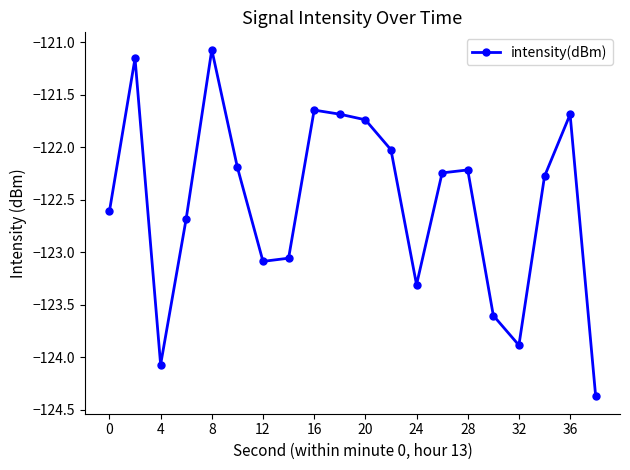

Does the chart have visible grid lines?

No